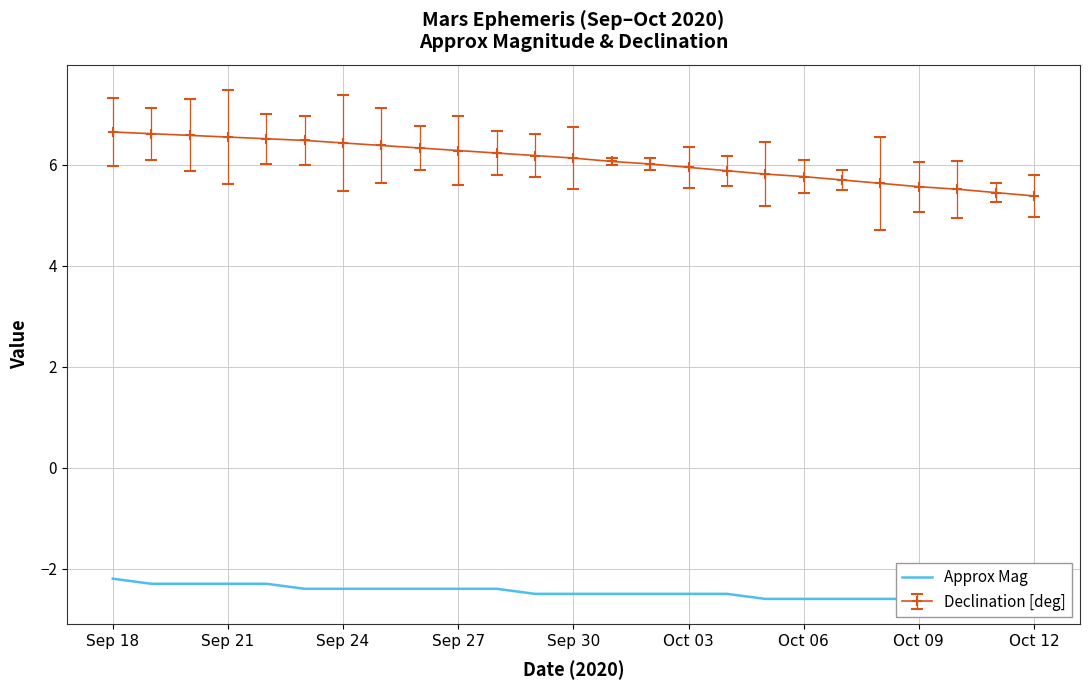

What is the difference between the maximum and minimum values?

0.4